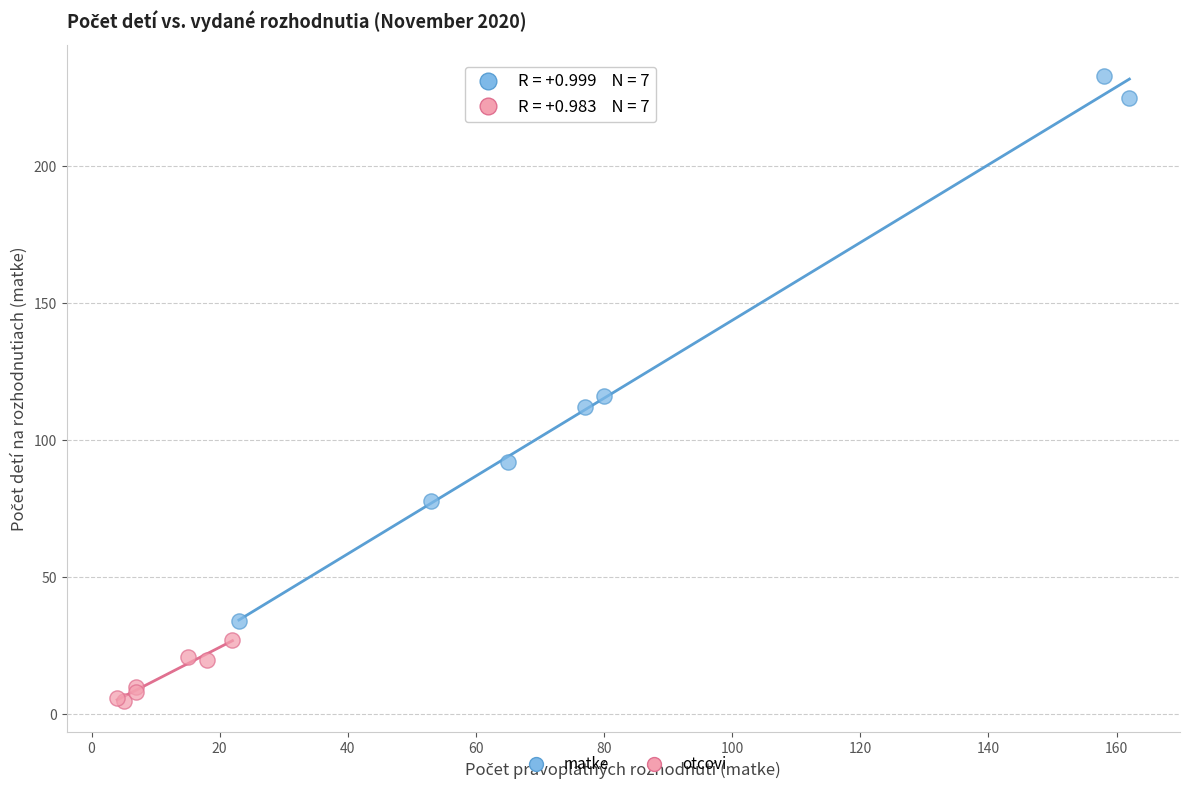

Which series contains the highest Y value?

matke